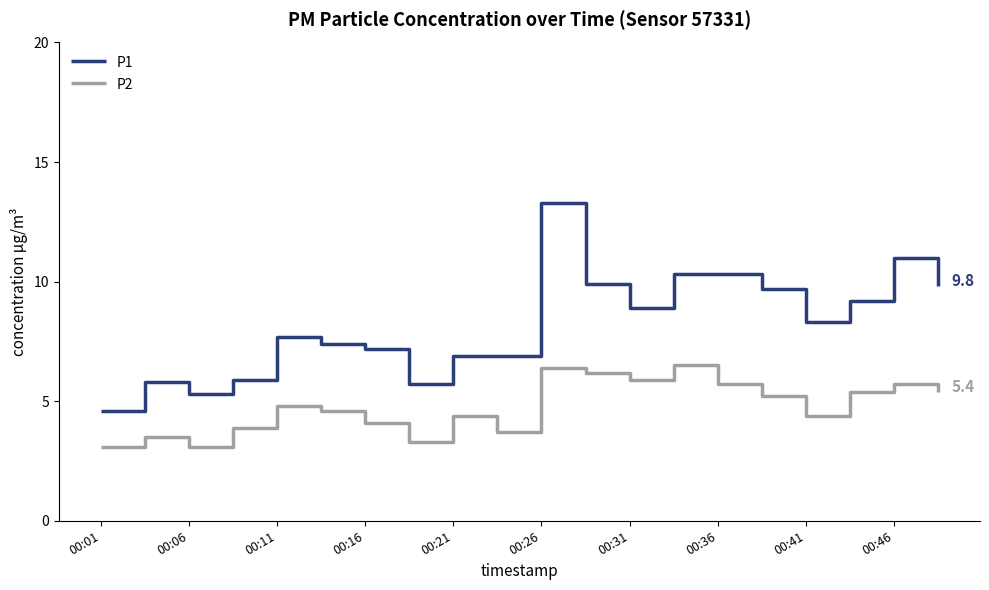

What is the sum of all P1 values?

164.1